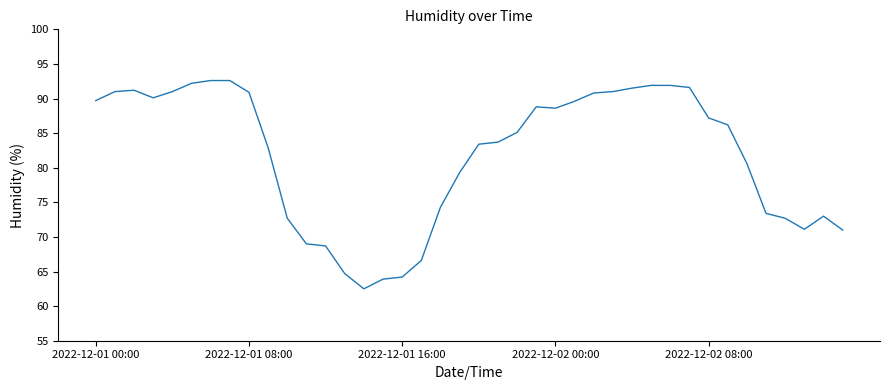

Count the number of data series in this chart.

1